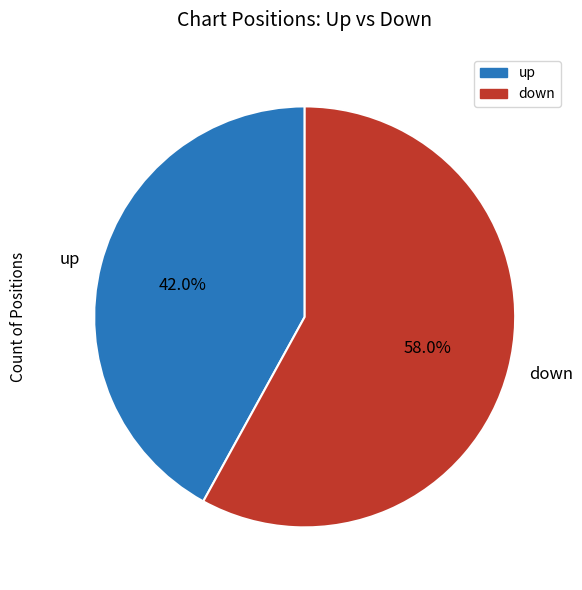

Between up and down, which is larger?

down